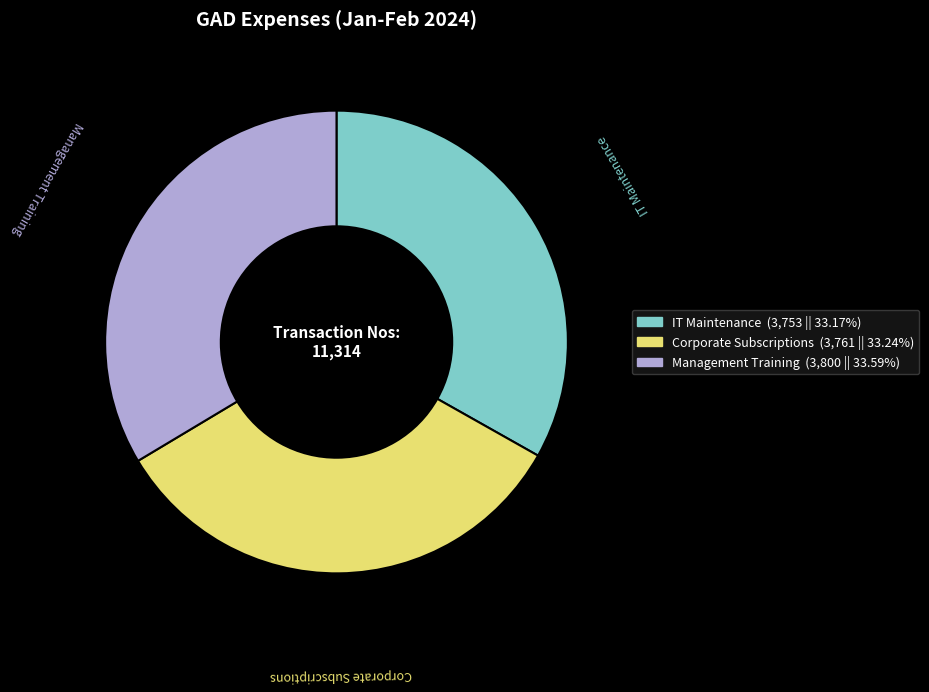

Approximately how many times larger is the value at Corporate Subscriptions compared to IT Maintenance?

1.0